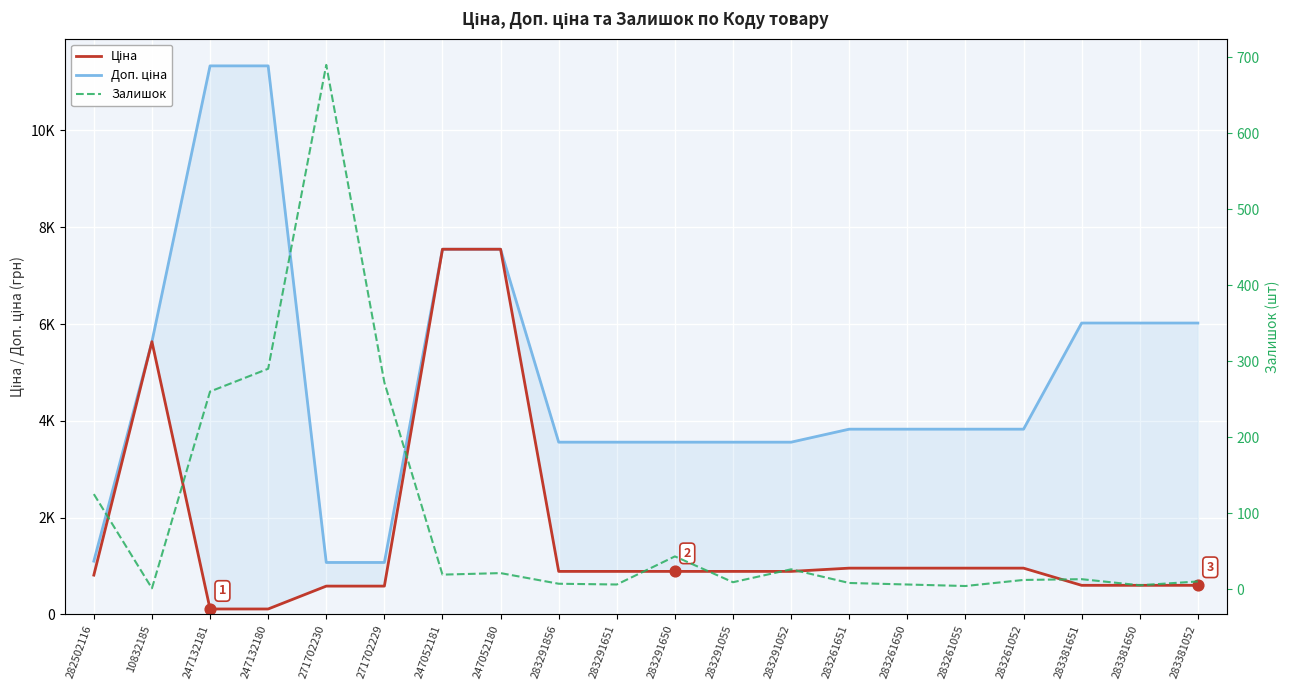

Which series has the largest total across all categories?

Доп. ціна